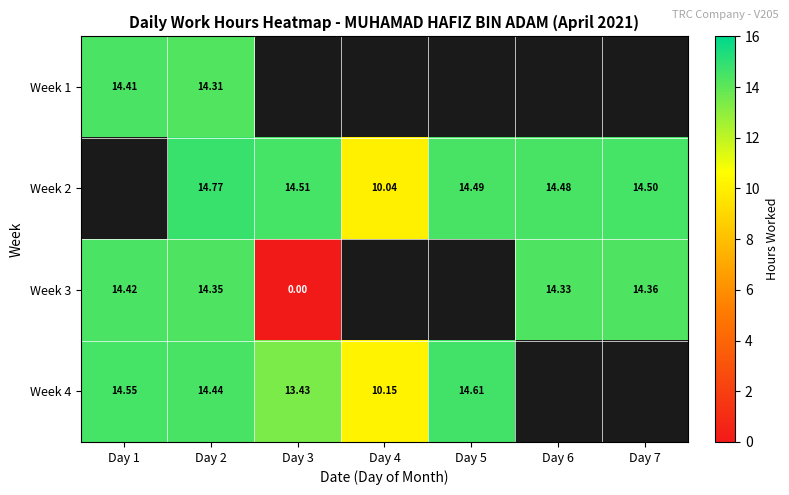

Is the value of Week 3 at Day 3 greater than the value of Week 2 at Day 7?

No